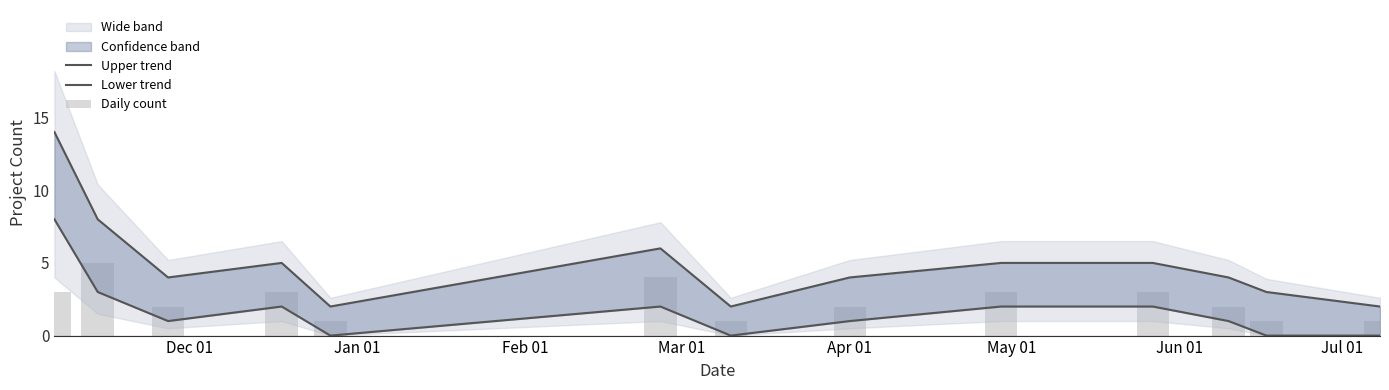

At Jun 01, list the series in order from largest to smallest.

Upper trend, Daily count, Lower trend